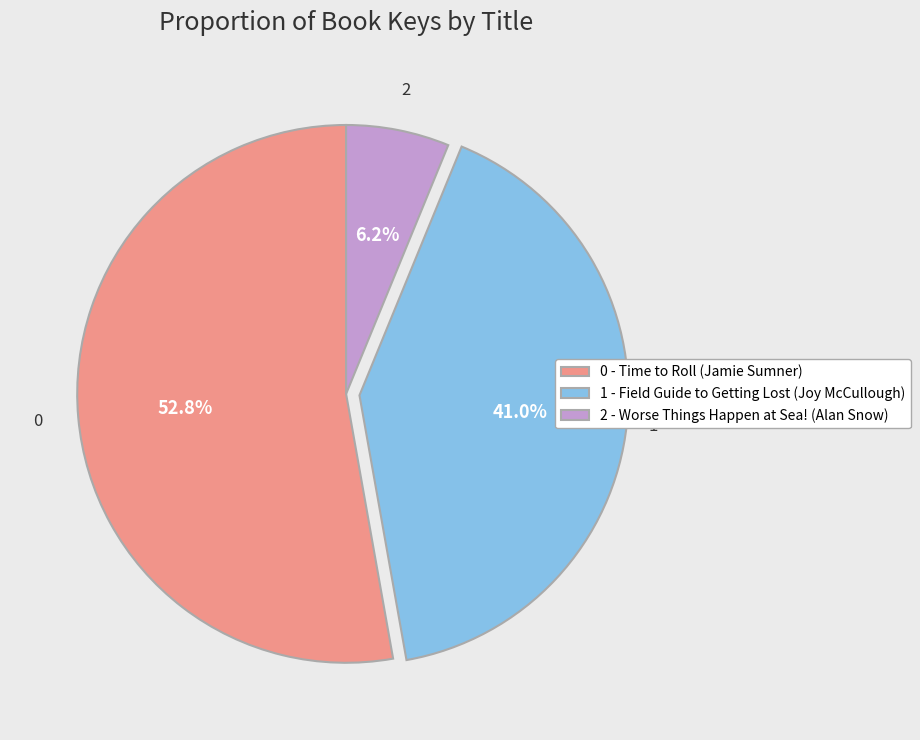

Rank the categories by value from lowest to highest.

2 - Worse Things Happen at Sea! (Alan Snow), 1 - Field Guide to Getting Lost (Joy McCullough), 0 - Time to Roll (Jamie Sumner)